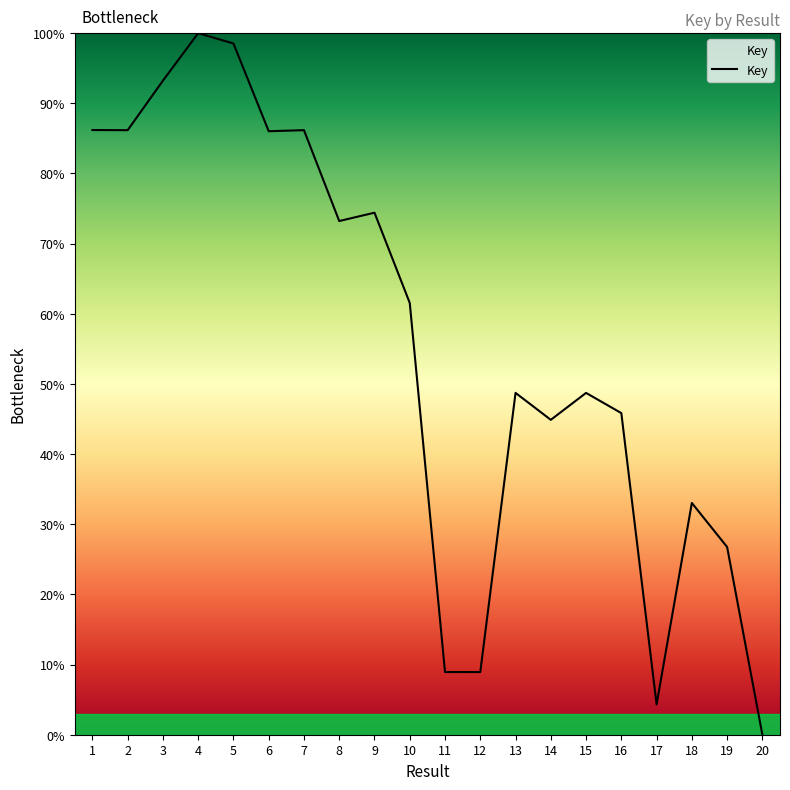

Which label corresponds to the smallest value in the chart?

20